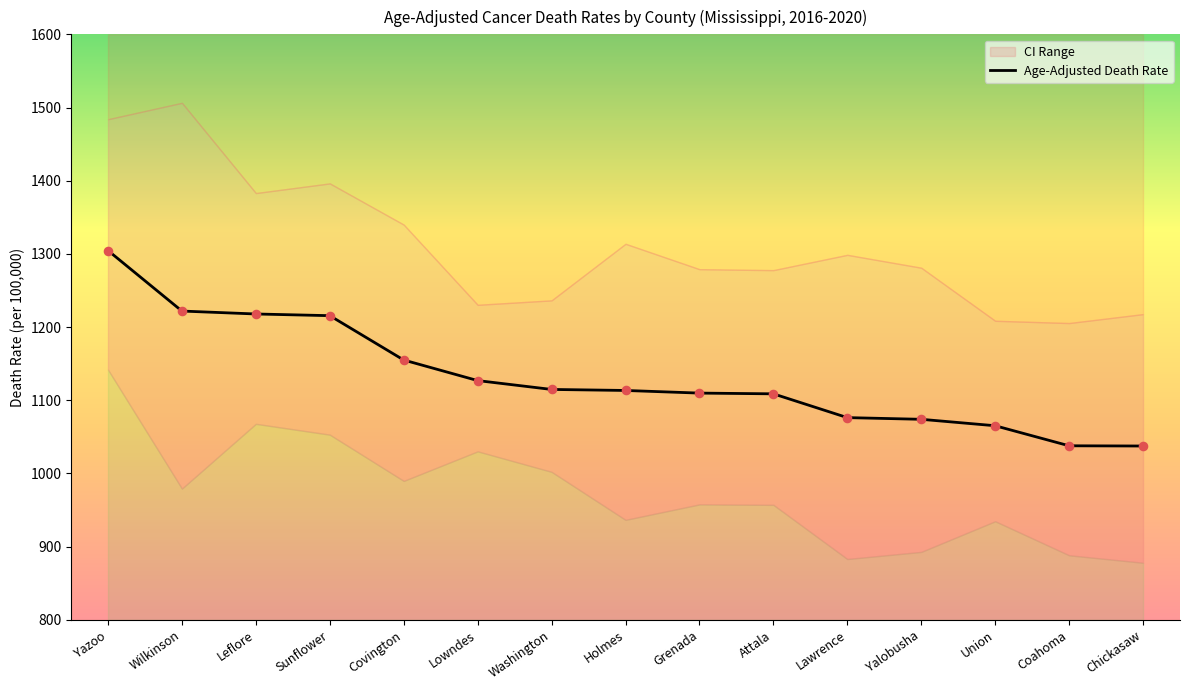

What is the change in value from Holmes to Union?

-48.2